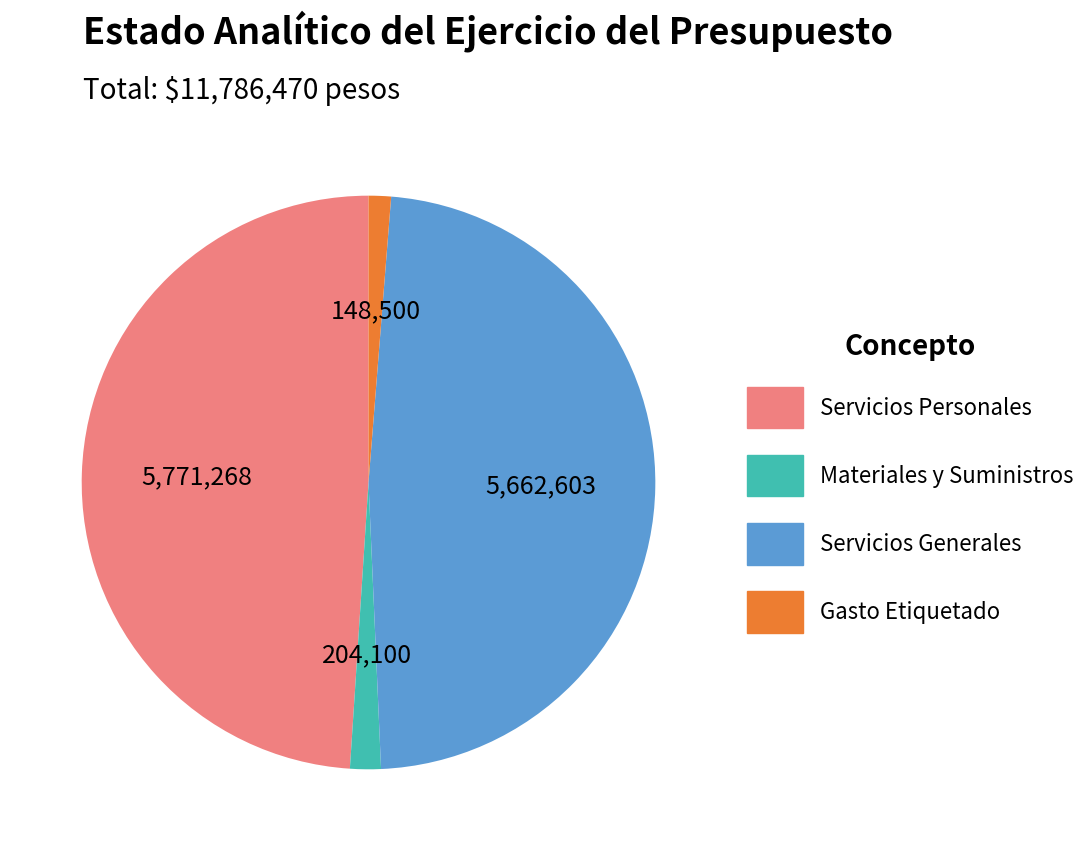

What is the ratio of the value at Servicios Generales to the value at Gasto Etiquetado?

38.1